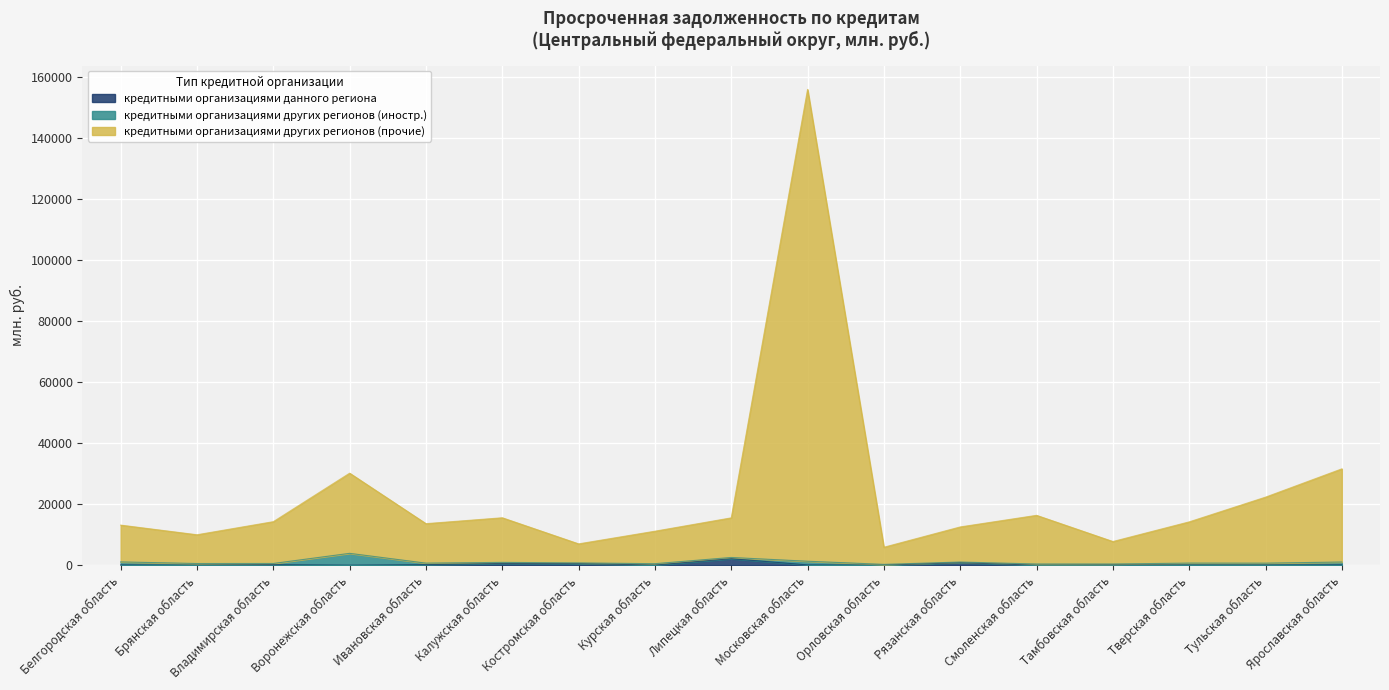

True or false: кредитными организациями других регионов (проч.) has more than 2 points higher than both neighbors.

True